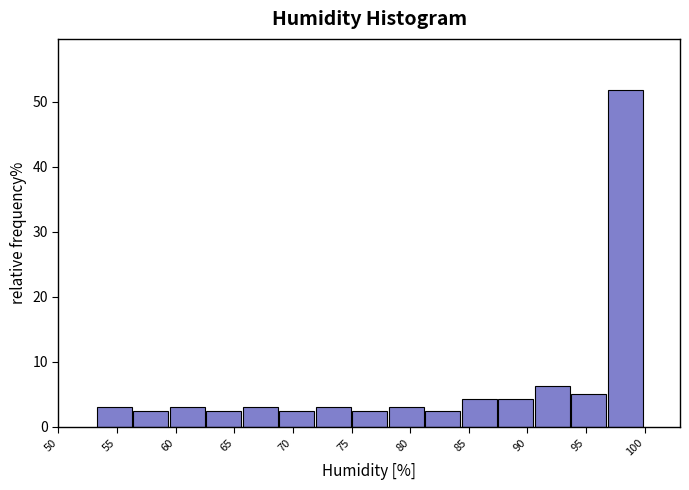

Reading left to right, list every bar in this chart as the range it spans on the x-axis followed by its height. Neither the bar edges nor the heights are printed on the chart, so give them approximately, as read against the axes.

53.0 to 56.5: 3
56.5 to 59.5: 3
59.5 to 62.5: 3
62.5 to 65.5: 3
65.5 to 69.0: 3
69.0 to 72.0: 3
72.0 to 75.0: 3
75.0 to 78.0: 3
78.0 to 81.0: 3
81.0 to 84.5: 3
84.5 to 87.5: 4
87.5 to 90.5: 4
90.5 to 93.5: 6
93.5 to 97.0: 5
97.0 to 100.0: 52